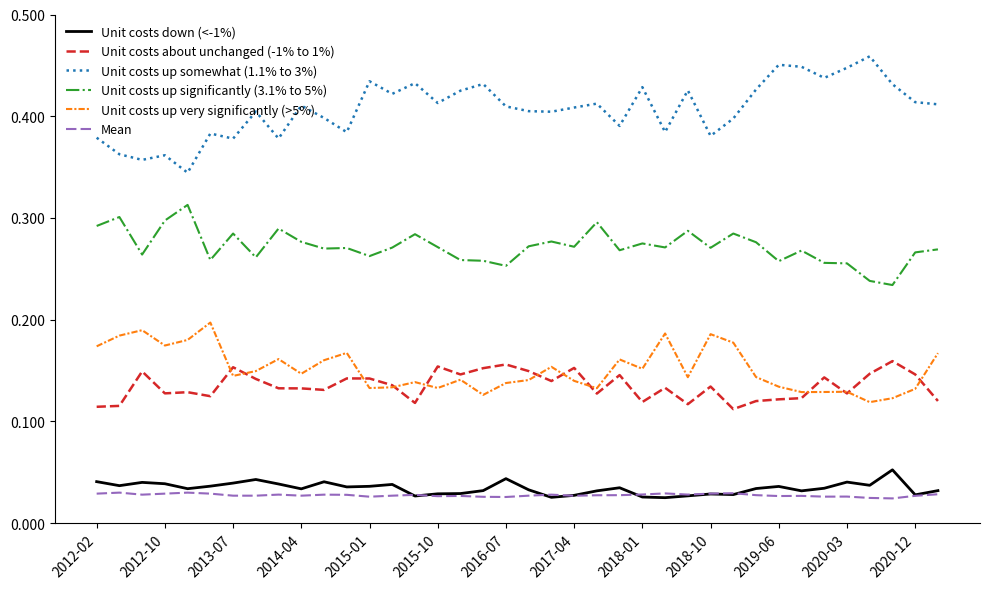

Which series has the largest total across all categories?

Unit costs up somewhat (1.1% to 3%)